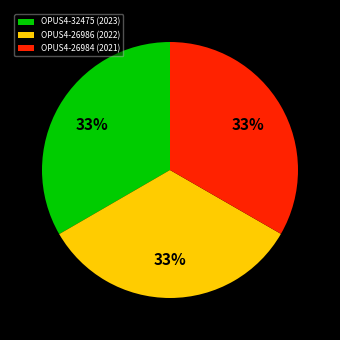

To the nearest percent, what is the combined percentage of OPUS4-26986 (2022) and OPUS4-32475 (2023)?

67%